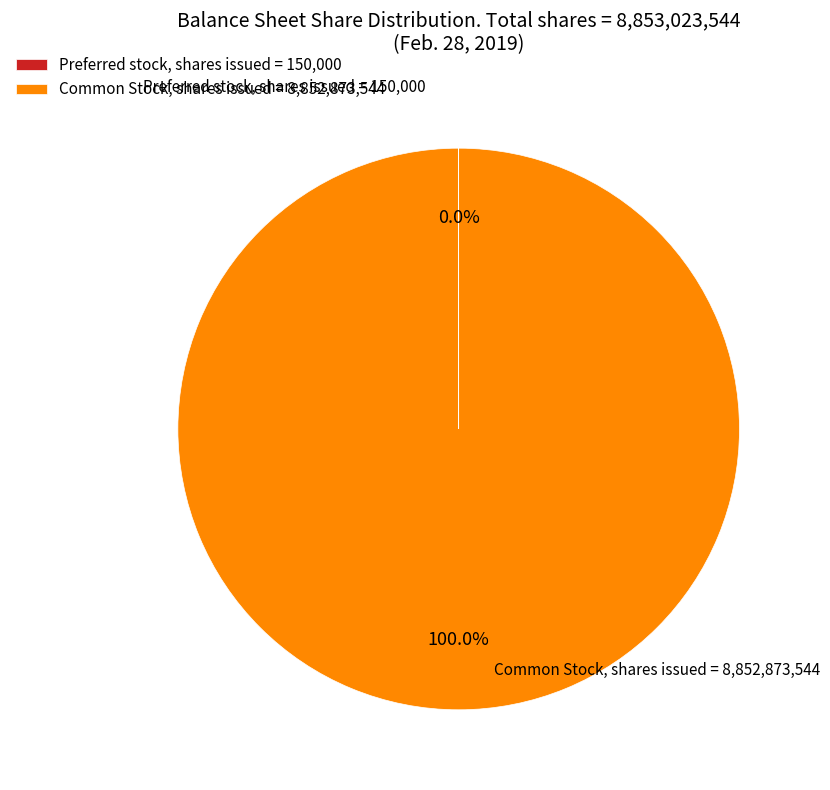

What is the largest slice in the pie chart?

Common Stock, shares issued